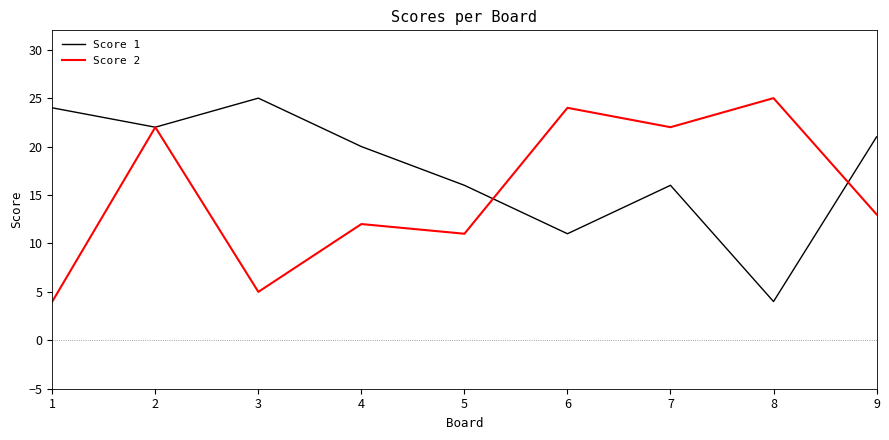

After their last crossing, which series has the higher values: Score 1 or Score 2?

Score 1